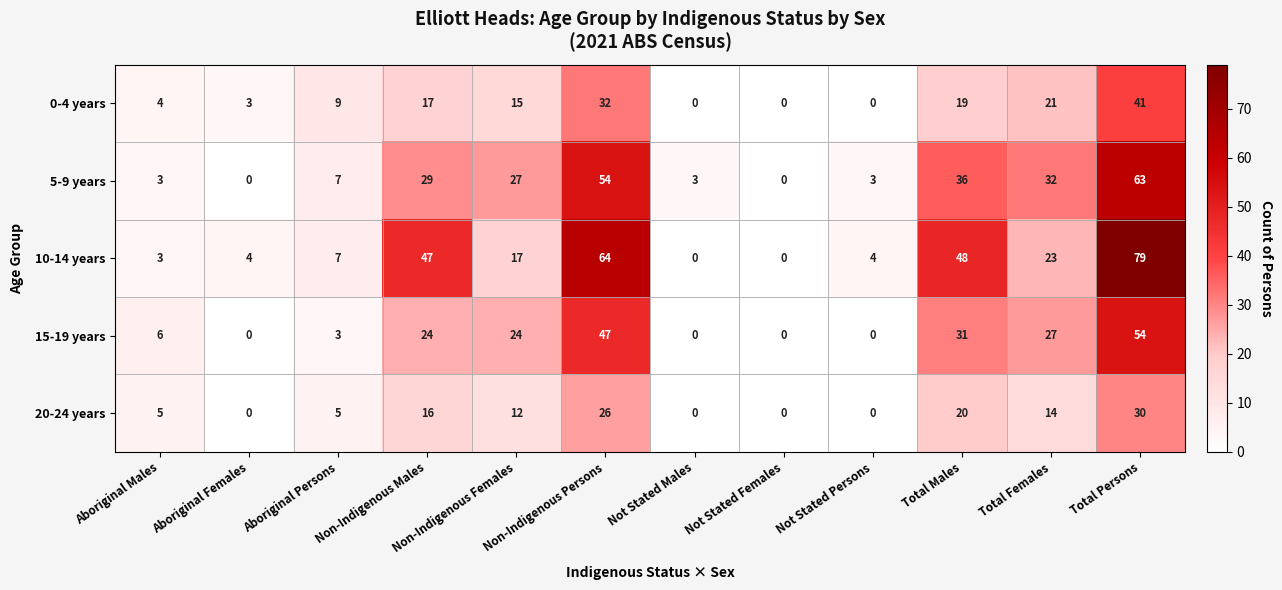

At which category does the chart reach its peak across all series?

Total Persons